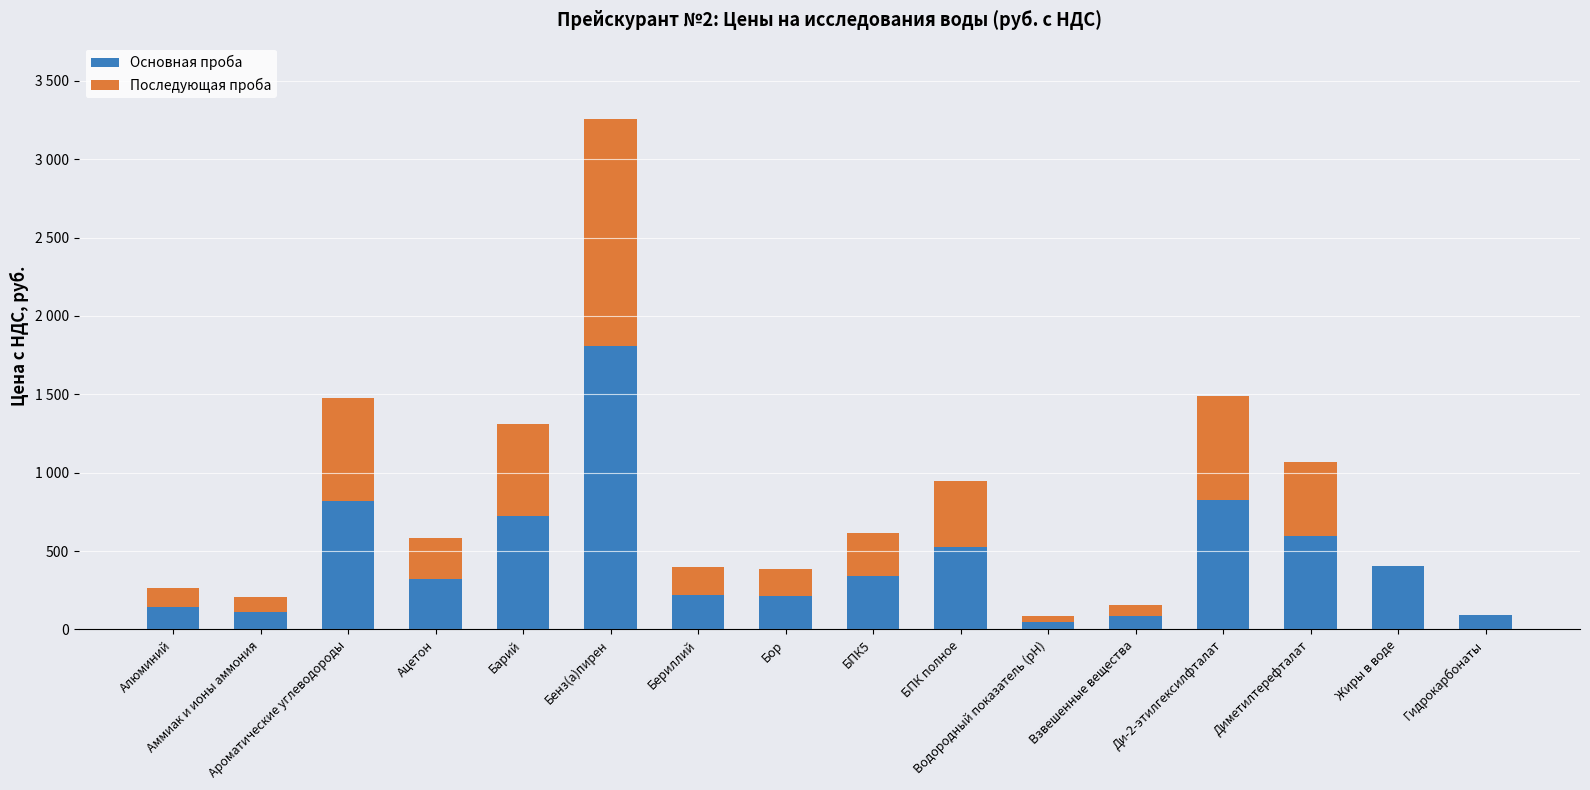

Are the bars horizontal?

No